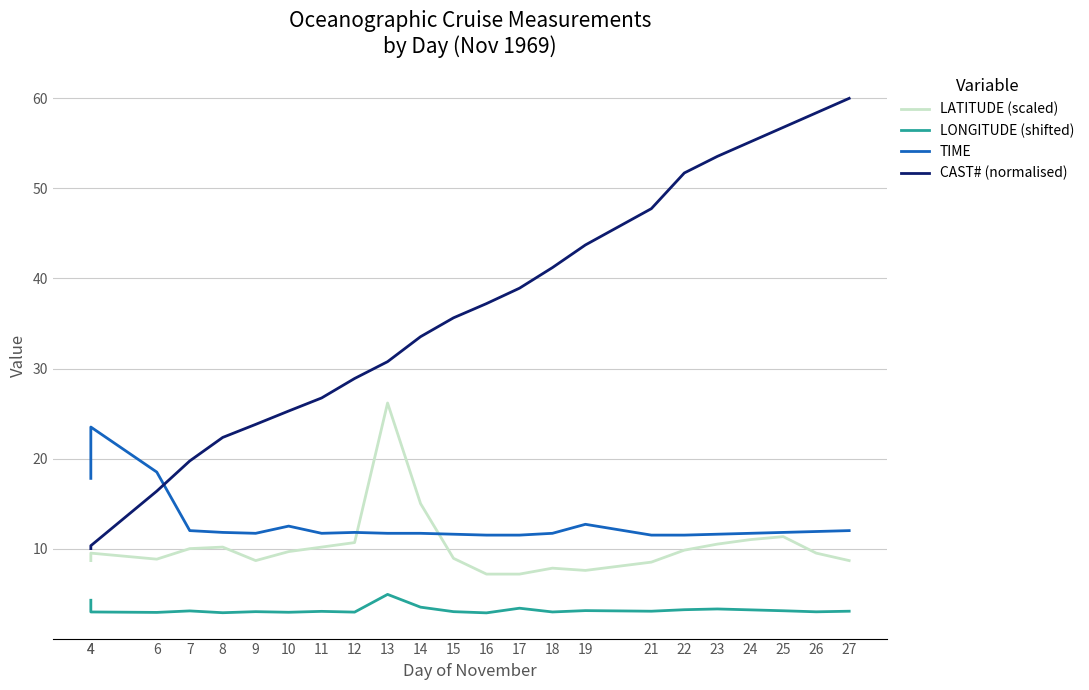

How many data points in CAST# (normalised) are above 35?

12